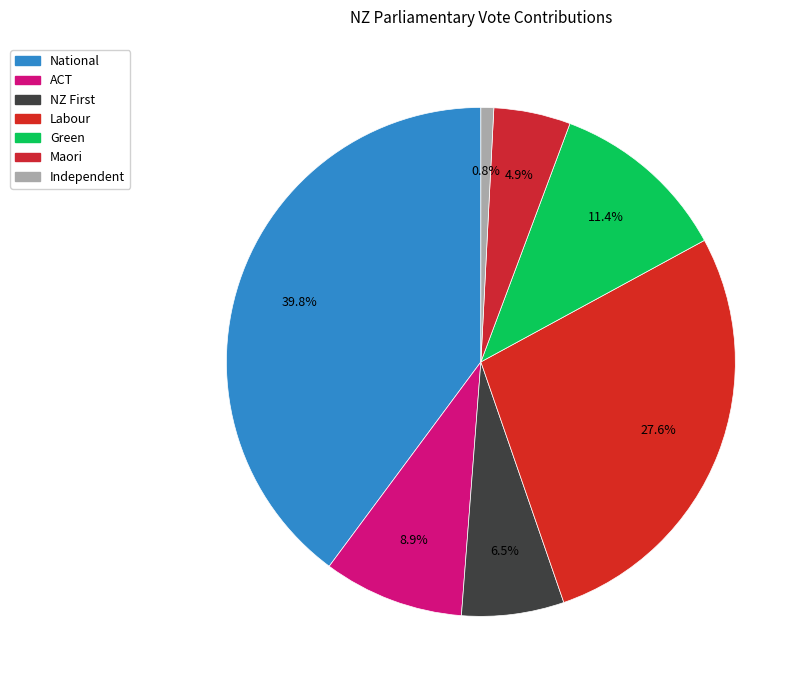

The ACT slice represents 9% of the pie. True or false?

True